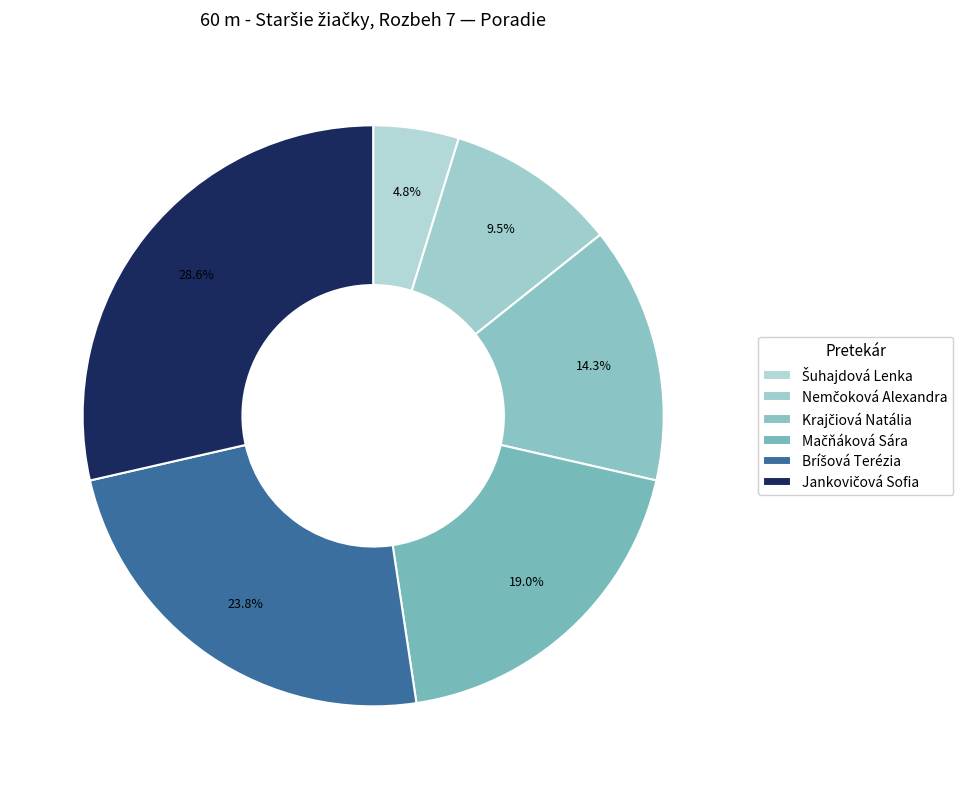

What is the change in value from Bríšová Terézia to Jankovičová Sofia?

+1